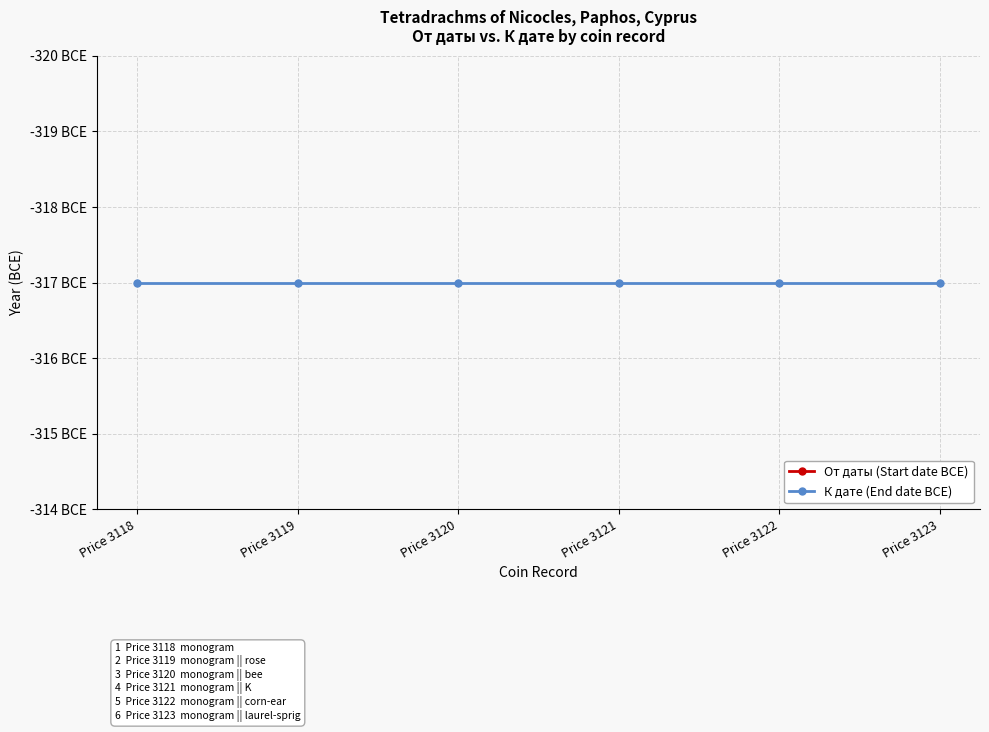

The value of От даты (Start date BCE) at Price 3123 is -325. True or false?

True